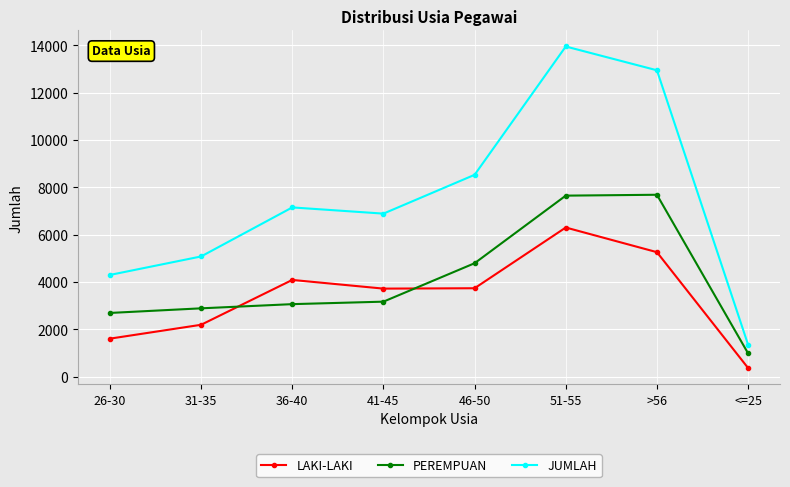

What value does the PEREMPUAN series have at 41-45, to the nearest 100?

3200